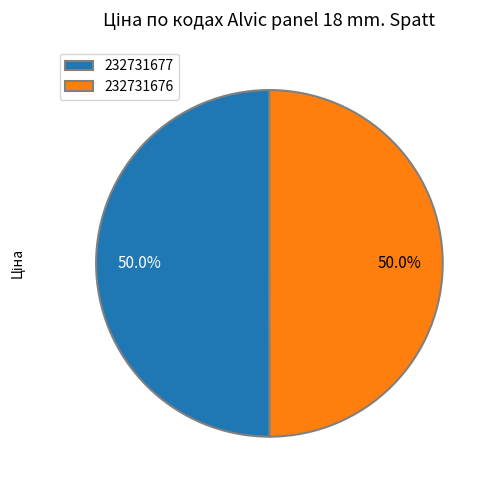

What is the ratio of the value at 232731677 to the value at 232731676?

1.0